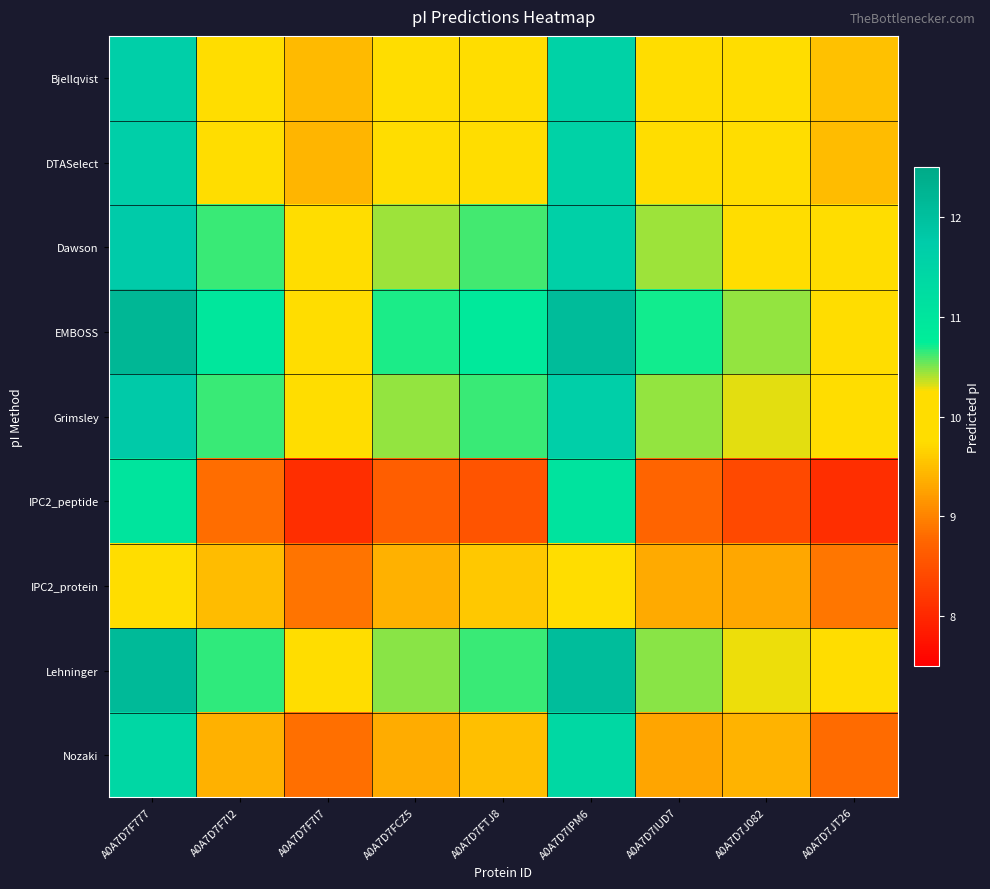

Reading left to right, transcribe all the data shown in this chart.

Bjellqvist: A0A7D7F777=11.6	A0A7D7F7I2=10.2	A0A7D7F7I7=9.5	A0A7D7FCZ5=10.0	A0A7D7FTJ8=10.2	A0A7D7IPM6=11.6	A0A7D7IUD7=10.0	A0A7D7J082=9.9	A0A7D7JT26=9.5
DTASelect: A0A7D7F777=11.6	A0A7D7F7I2=10.2	A0A7D7F7I7=9.4	A0A7D7FCZ5=10.0	A0A7D7FTJ8=10.2	A0A7D7IPM6=11.6	A0A7D7IUD7=10.0	A0A7D7J082=9.9	A0A7D7JT26=9.5
Dawson: A0A7D7F777=11.7	A0A7D7F7I2=10.6	A0A7D7F7I7=9.8	A0A7D7FCZ5=10.4	A0A7D7FTJ8=10.6	A0A7D7IPM6=11.6	A0A7D7IUD7=10.4	A0A7D7J082=10.2	A0A7D7JT26=9.8
EMBOSS: A0A7D7F777=12.2	A0A7D7F7I2=10.9	A0A7D7F7I7=9.9	A0A7D7FCZ5=10.7	A0A7D7FTJ8=10.9	A0A7D7IPM6=12.1	A0A7D7IUD7=10.7	A0A7D7J082=10.5	A0A7D7JT26=10.0
Grimsley: A0A7D7F777=11.8	A0A7D7F7I2=10.6	A0A7D7F7I7=9.8	A0A7D7FCZ5=10.5	A0A7D7FTJ8=10.6	A0A7D7IPM6=11.6	A0A7D7IUD7=10.5	A0A7D7J082=10.3	A0A7D7JT26=9.9
IPC2_peptide: A0A7D7F777=11.0	A0A7D7F7I2=8.8	A0A7D7F7I7=8.1	A0A7D7FCZ5=8.7	A0A7D7FTJ8=8.6	A0A7D7IPM6=11.0	A0A7D7IUD7=8.7	A0A7D7J082=8.4	A0A7D7JT26=8.1
IPC2_protein: A0A7D7F777=10.2	A0A7D7F7I2=9.5	A0A7D7F7I7=8.9	A0A7D7FCZ5=9.4	A0A7D7FTJ8=9.6	A0A7D7IPM6=9.9	A0A7D7IUD7=9.3	A0A7D7J082=9.3	A0A7D7JT26=8.9
Lehninger: A0A7D7F777=12.1	A0A7D7F7I2=10.7	A0A7D7F7I7=9.9	A0A7D7FCZ5=10.5	A0A7D7FTJ8=10.6	A0A7D7IPM6=12.1	A0A7D7IUD7=10.5	A0A7D7J082=10.3	A0A7D7JT26=9.9
Nozaki: A0A7D7F777=11.4	A0A7D7F7I2=9.4	A0A7D7F7I7=8.8	A0A7D7FCZ5=9.4	A0A7D7FTJ8=9.5	A0A7D7IPM6=11.4	A0A7D7IUD7=9.3	A0A7D7J082=9.4	A0A7D7JT26=8.8